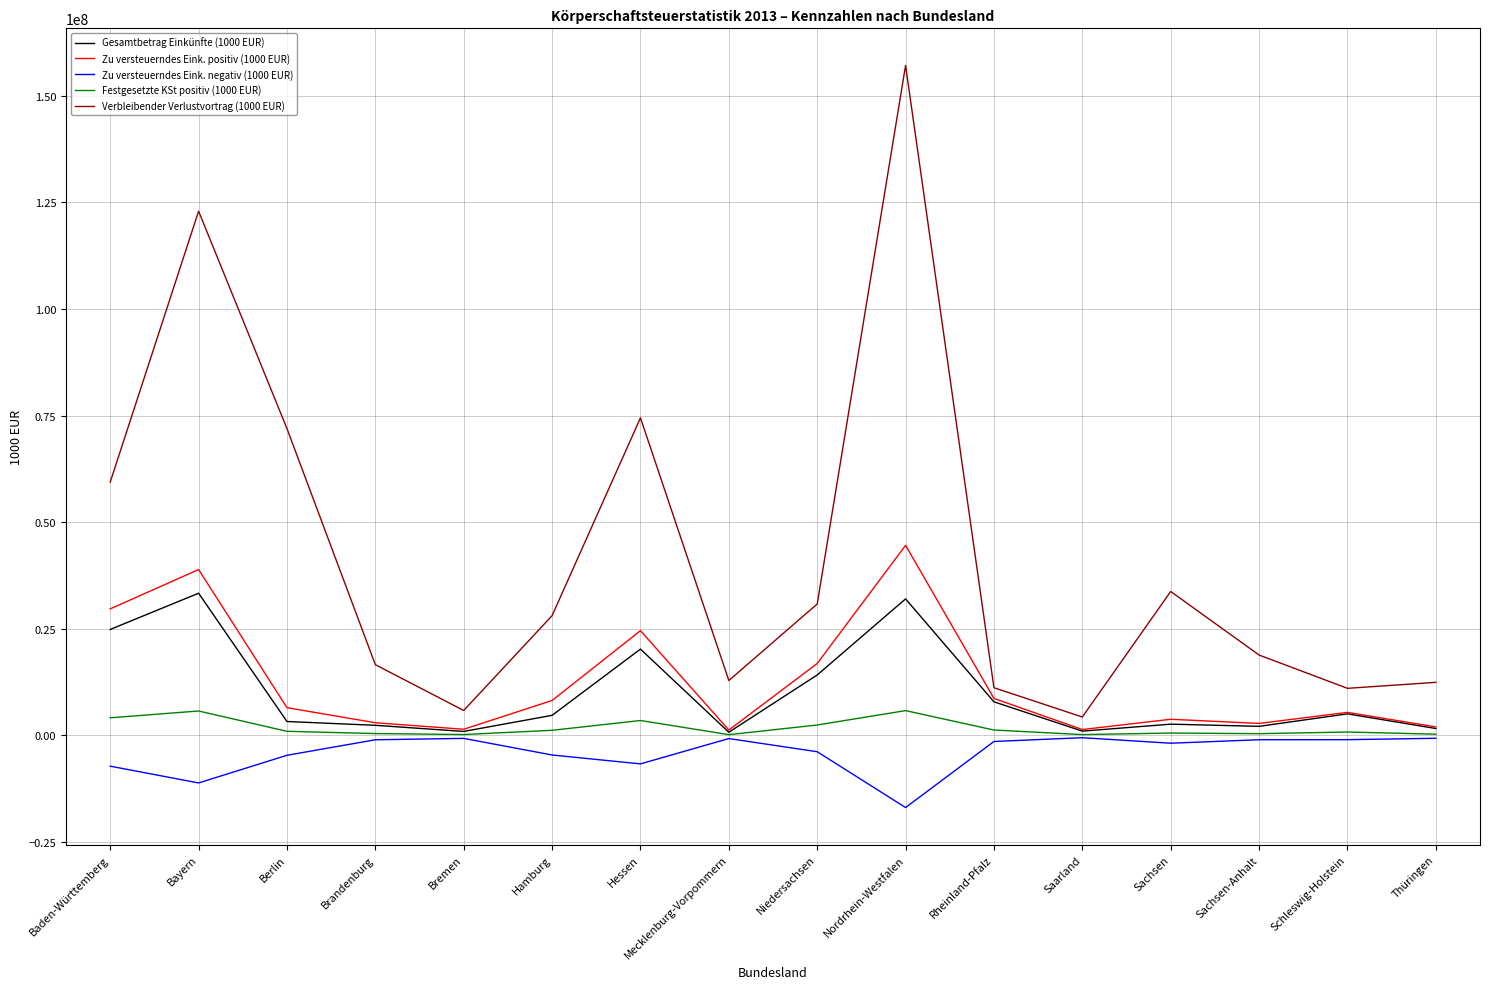

Where is Gesamtbetrag Einkünfte (1000 EUR) nearest to the value 17055079?

Niedersachsen